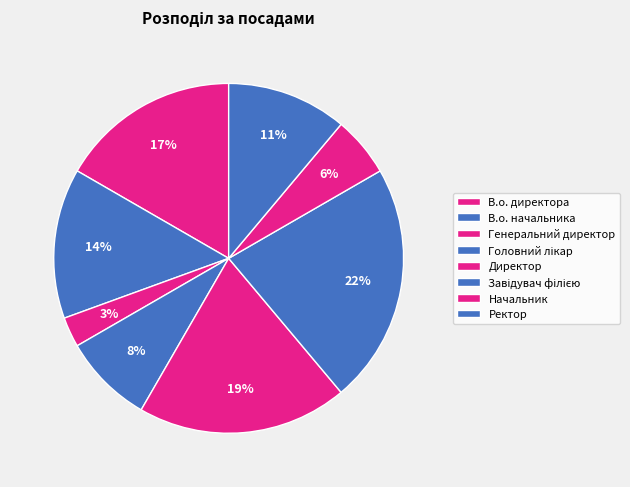

To the nearest percent, what portion does Генеральний директор represent?

3%